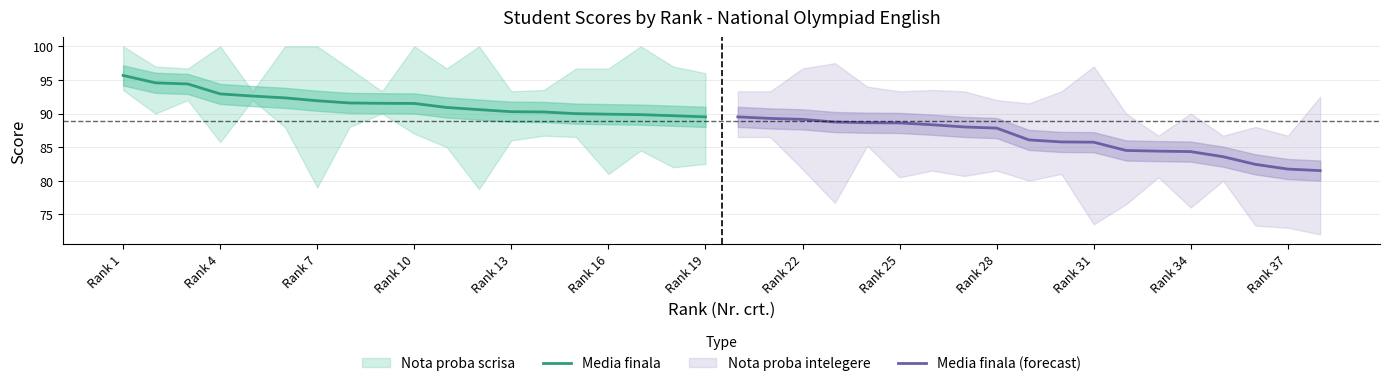

What is the average value of the Media finala series?

91.6